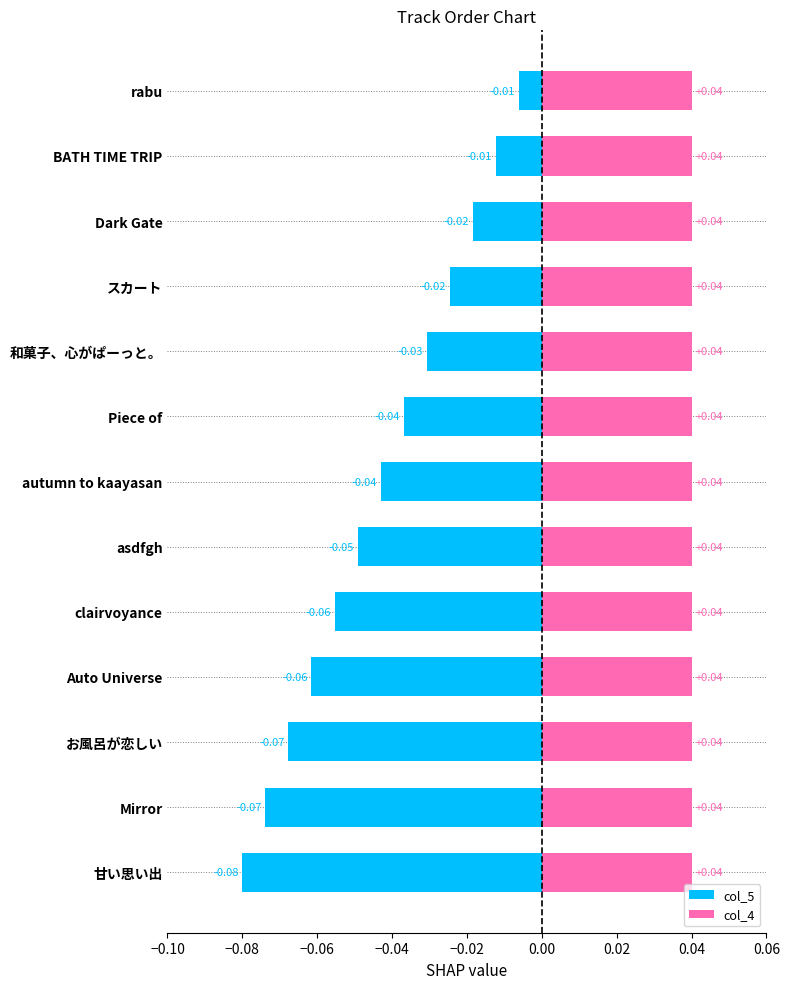

The col_5 series shows -0.1 at Auto Universe. True or false?

False